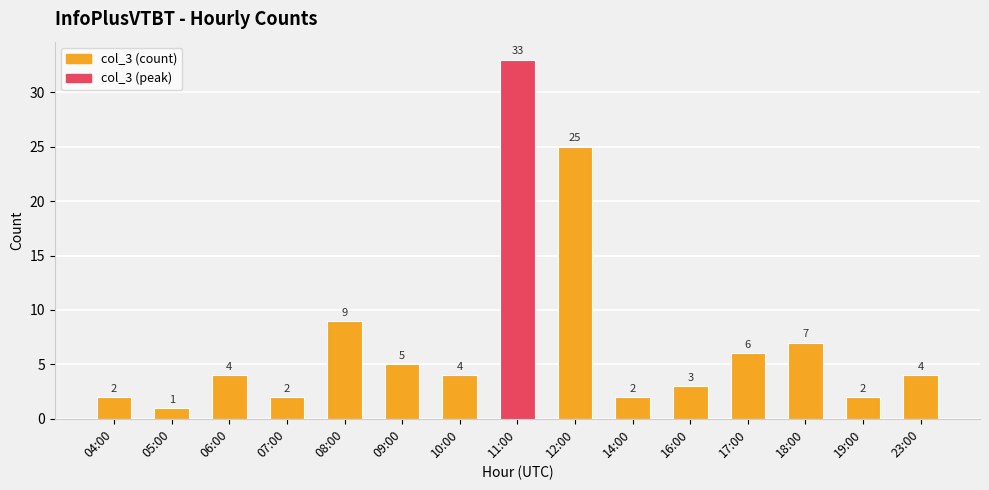

What is the difference between the second highest and second lowest values in the col_3 (count) series?

23